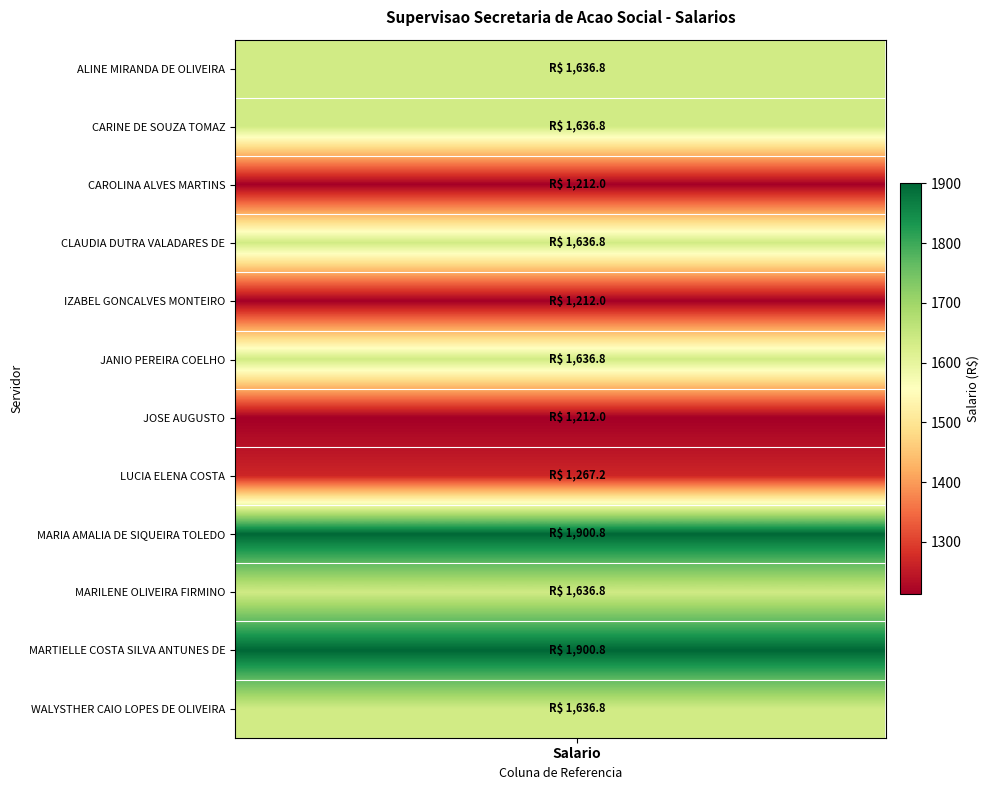

How many data points does each series have?

20